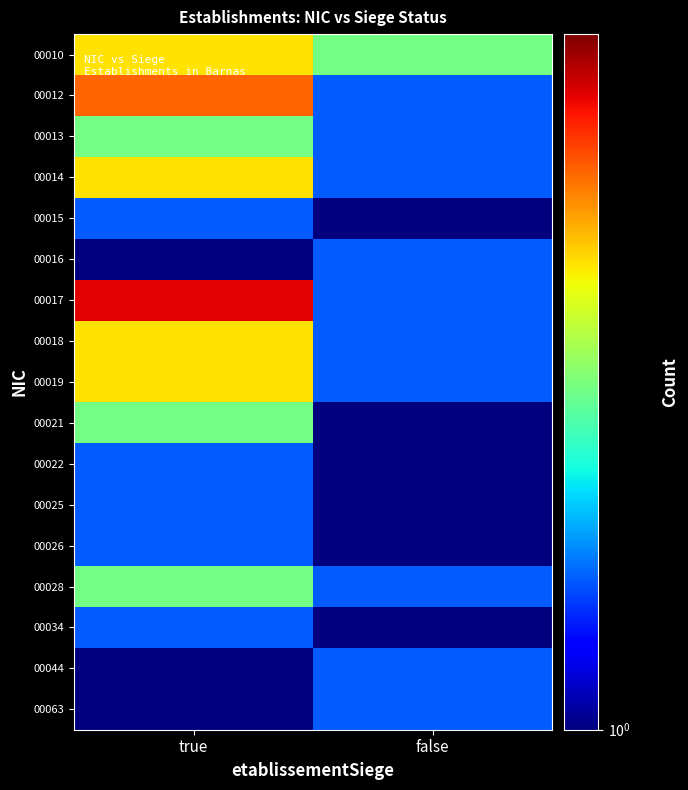

Which series changed the most between true and false?

00017